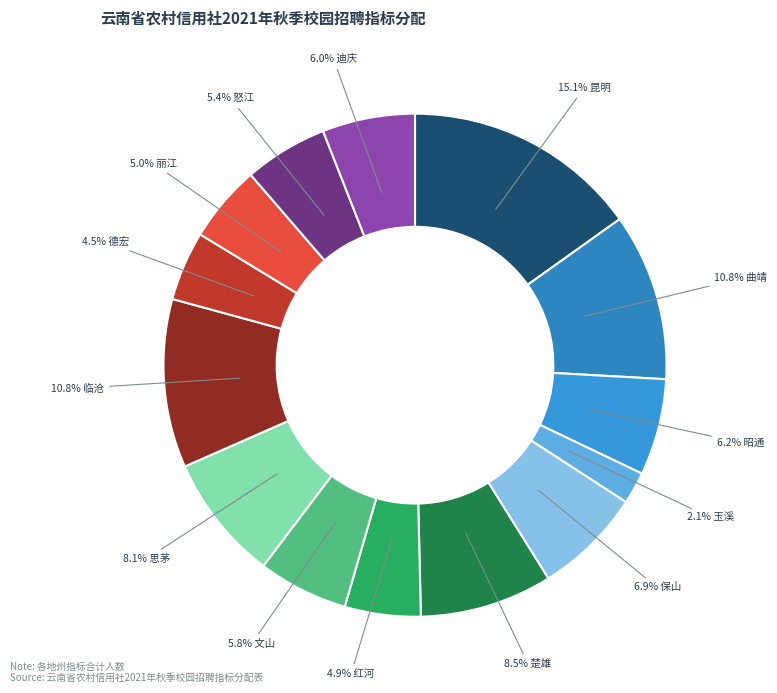

What is the smallest slice in the pie chart?

玉溪